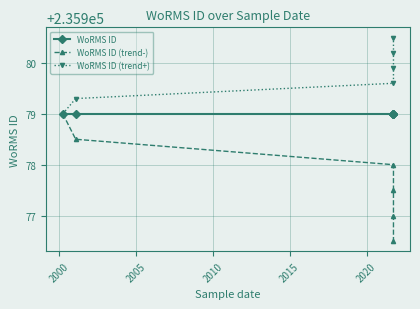

True or false: WoRMS ID and WoRMS ID (trend-) intersect in this chart.

False